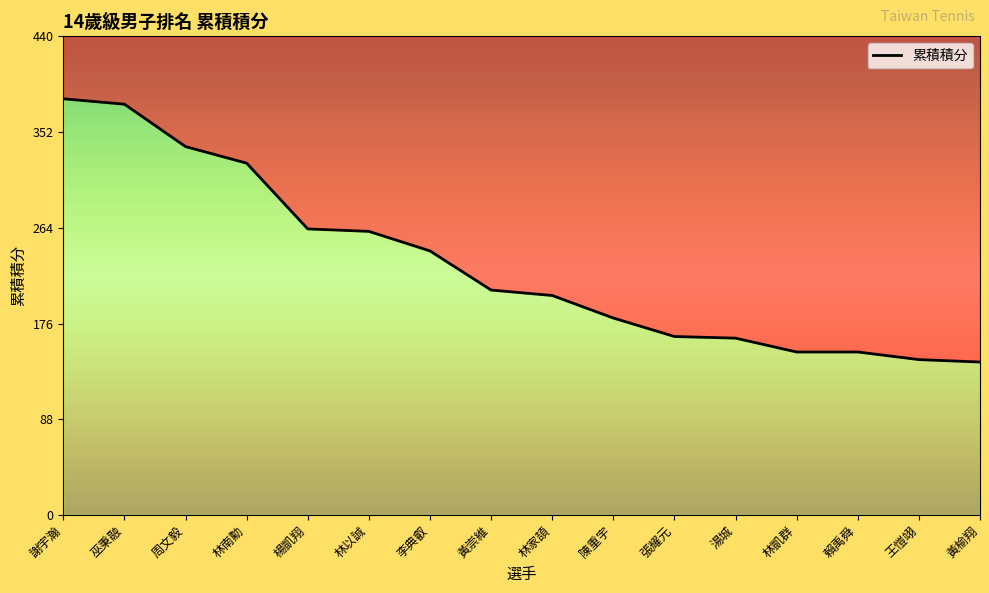

What is the label of the 8th point from the left?

黃崇維